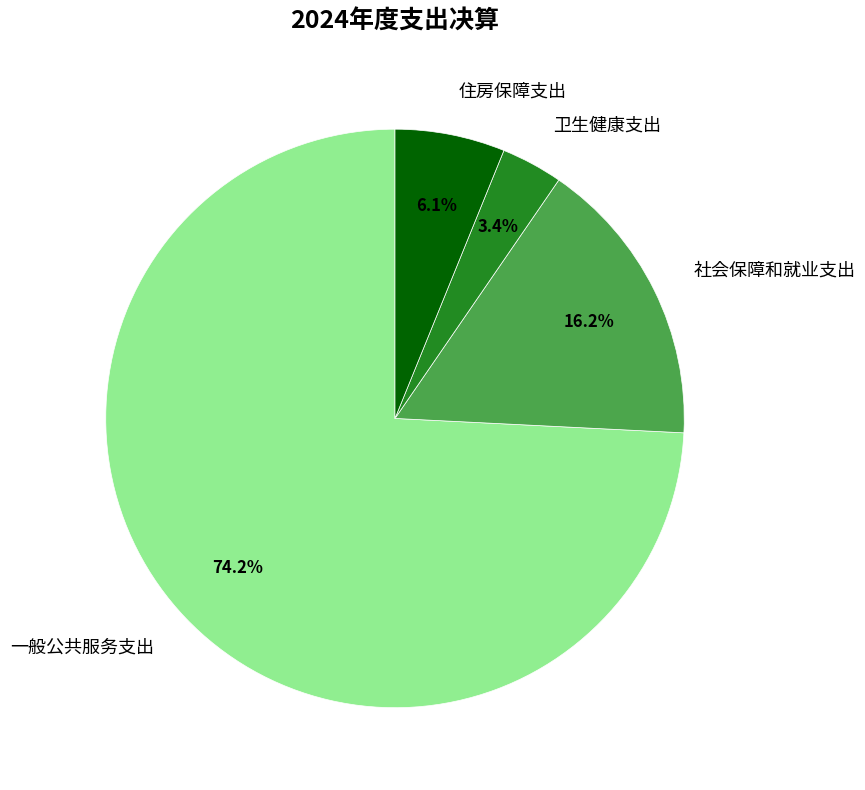

To the nearest percent, what percentage of the pie is 住房保障支出?

6%